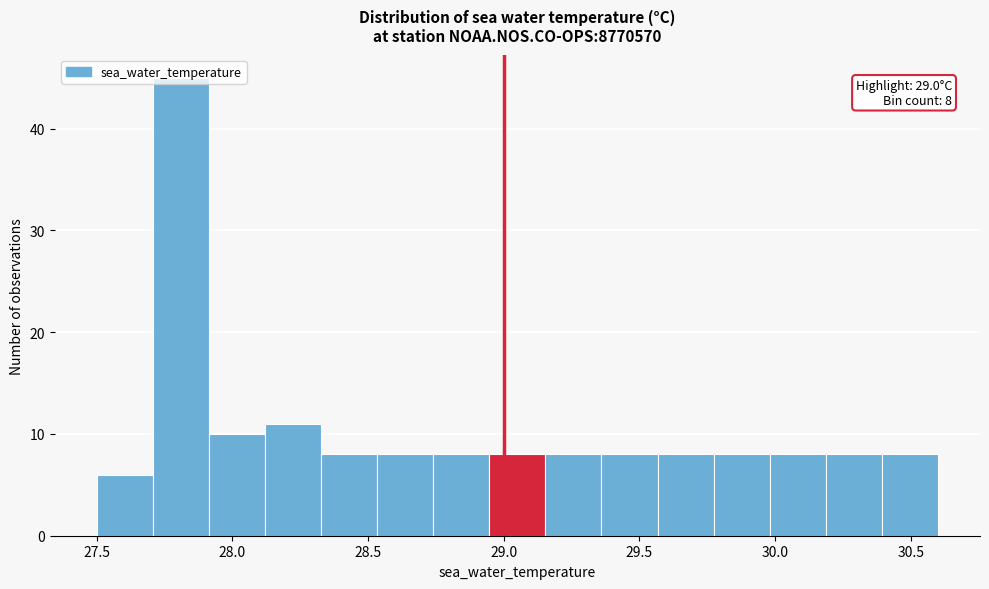

Which range on the x-axis has the tallest bar?

27.70 to 27.90